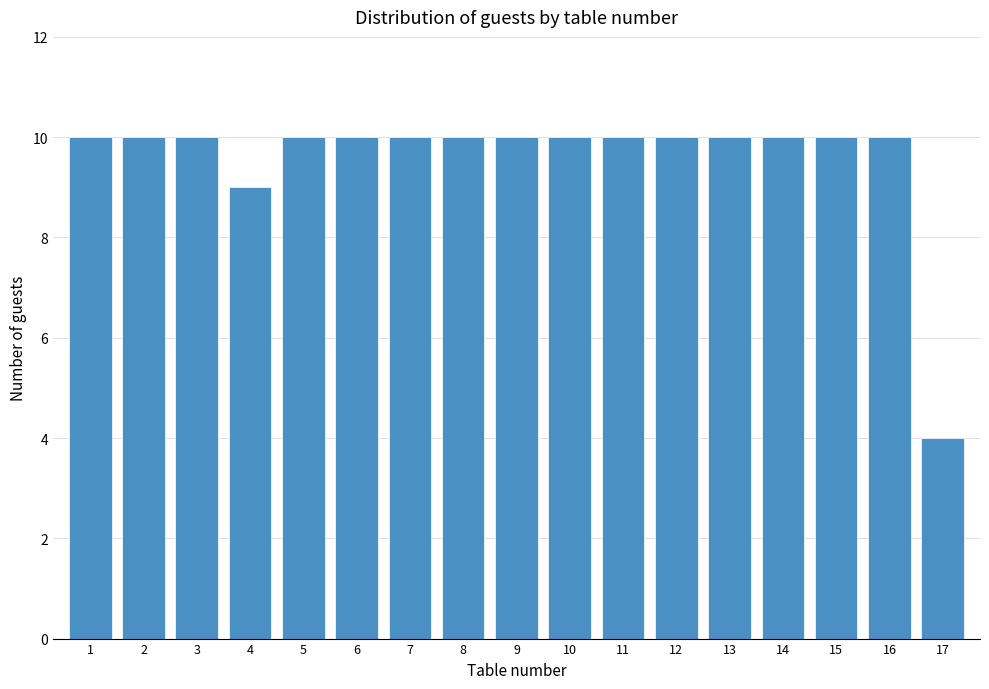

Reading left to right, transcribe all the data shown in this chart.

1=10	2=10	3=10	4=9	5=10	6=10	7=10	8=10	9=10	10=10	11=10	12=10	13=10	14=10	15=10	16=10	17=4